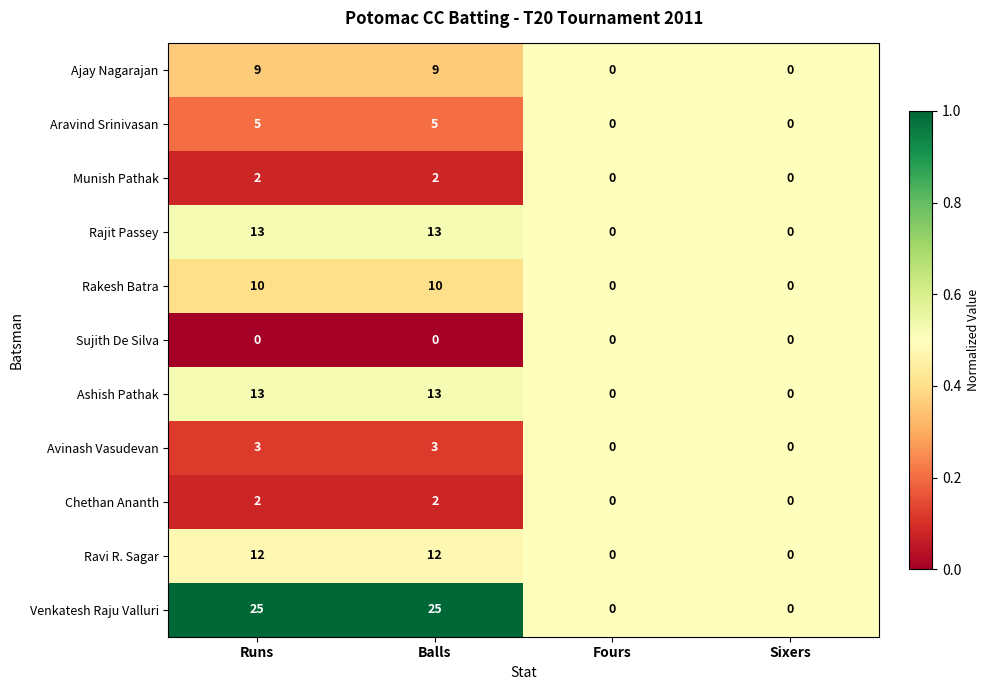

What is the sum of all Rakesh Batra values?

20